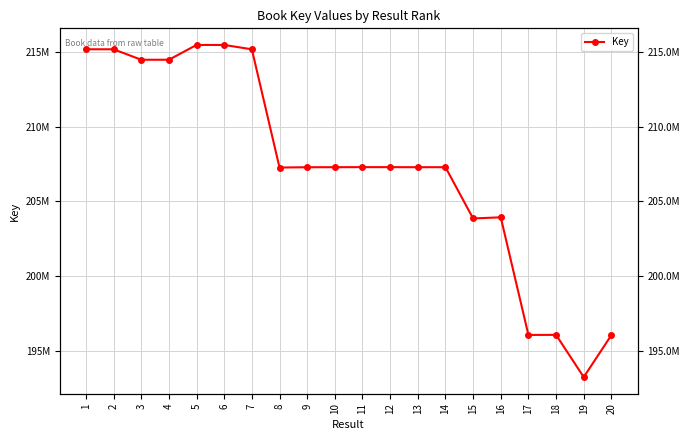

How many points are lower than both their immediate neighbors (excluding endpoints)?

6